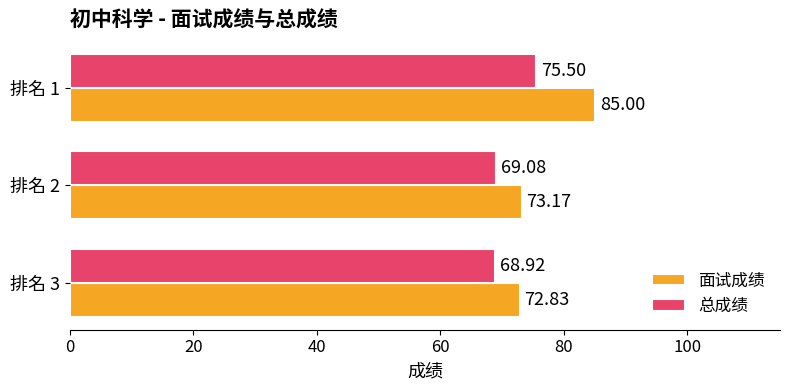

What is the difference between the maximum and minimum values in the 面试成绩 series?

12.2